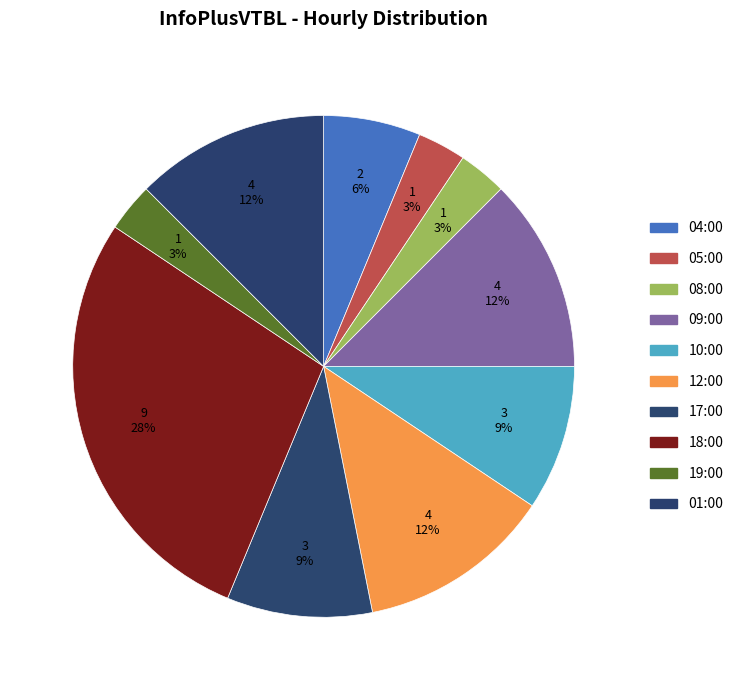

Count the number of slices in the pie.

10